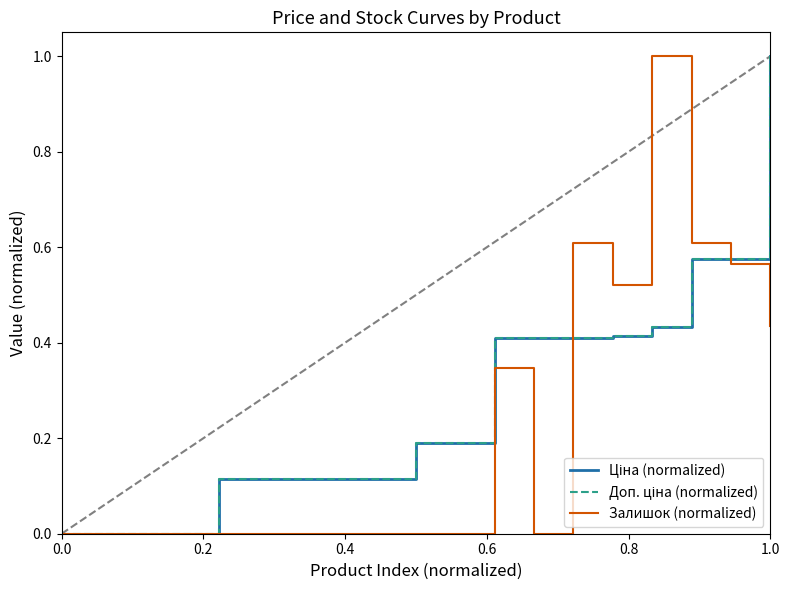

Is this an area chart (filled region under the line)?

No